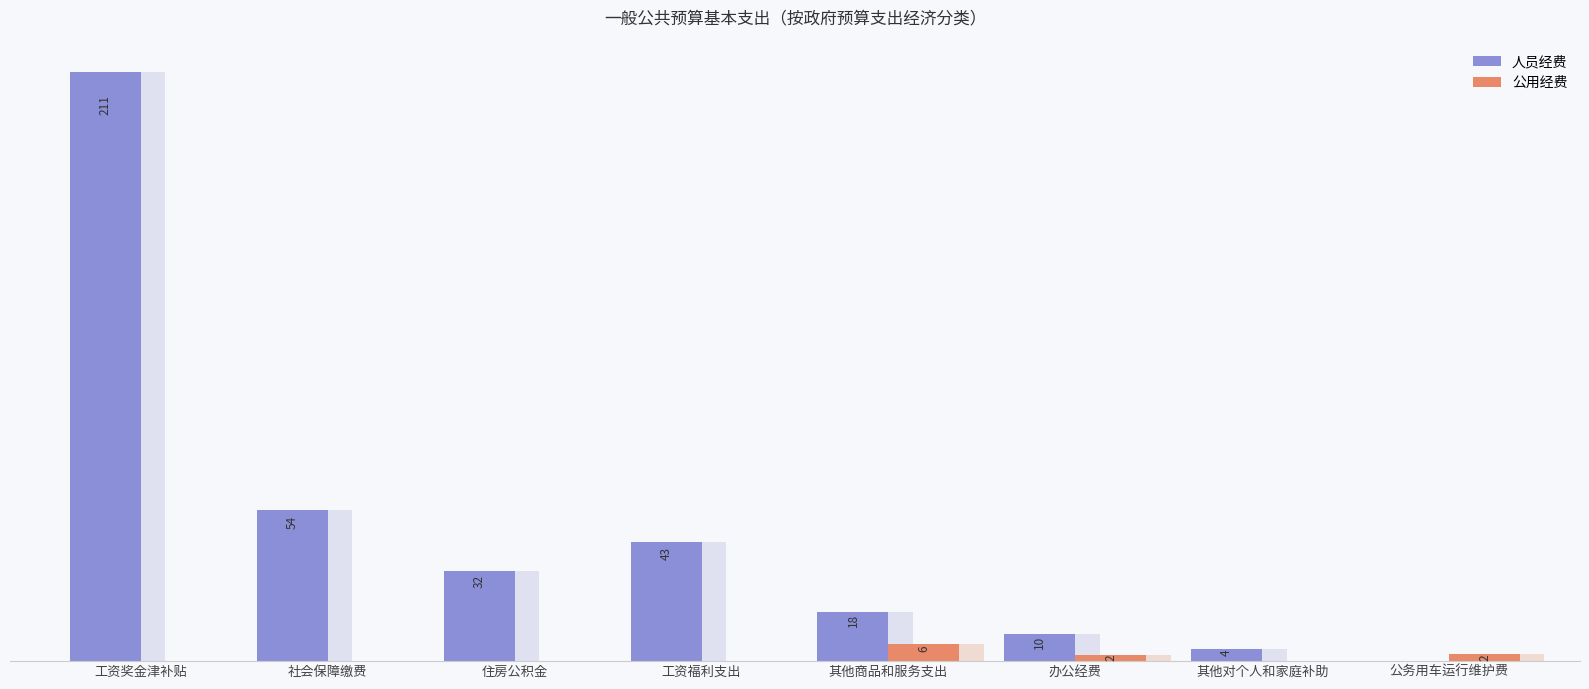

Is the value of 人员经费 at 社会保障缴费 greater than the value of 公用经费 at 其他对个人和家庭补助?

Yes